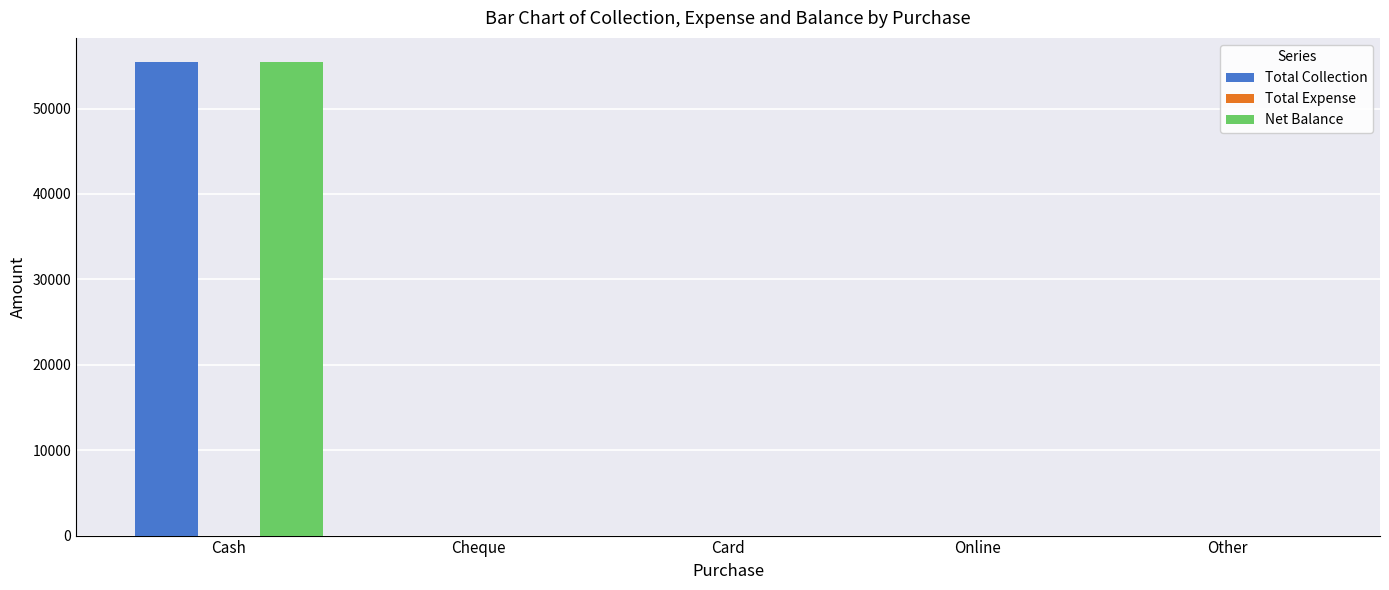

Are the bars horizontal?

No